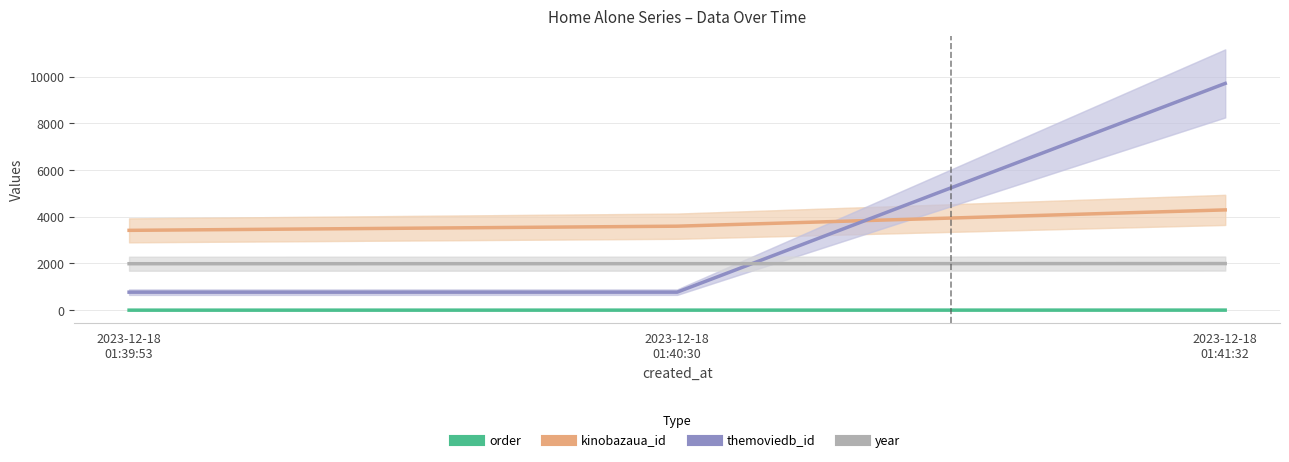

Where is year nearest to the value 1993?

2023-12-18
01:40:30